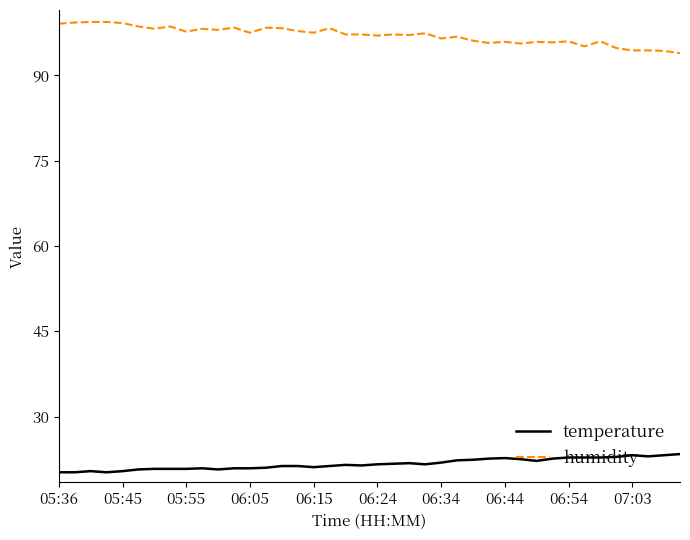

Which series has the largest total across all categories?

humidity